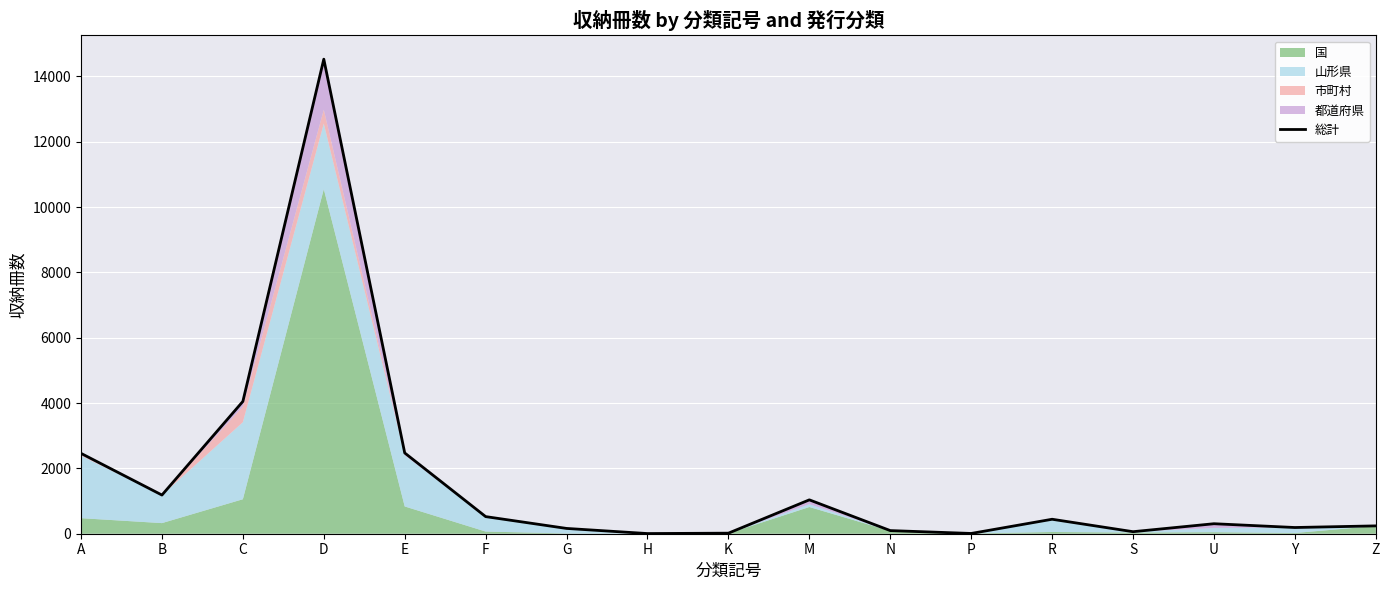

Reading right to left, transcribe all the data shown in this chart.

240	190	306	62	443	8	96	1037	17	5	162	524	2473	14529	4051	1184	2460